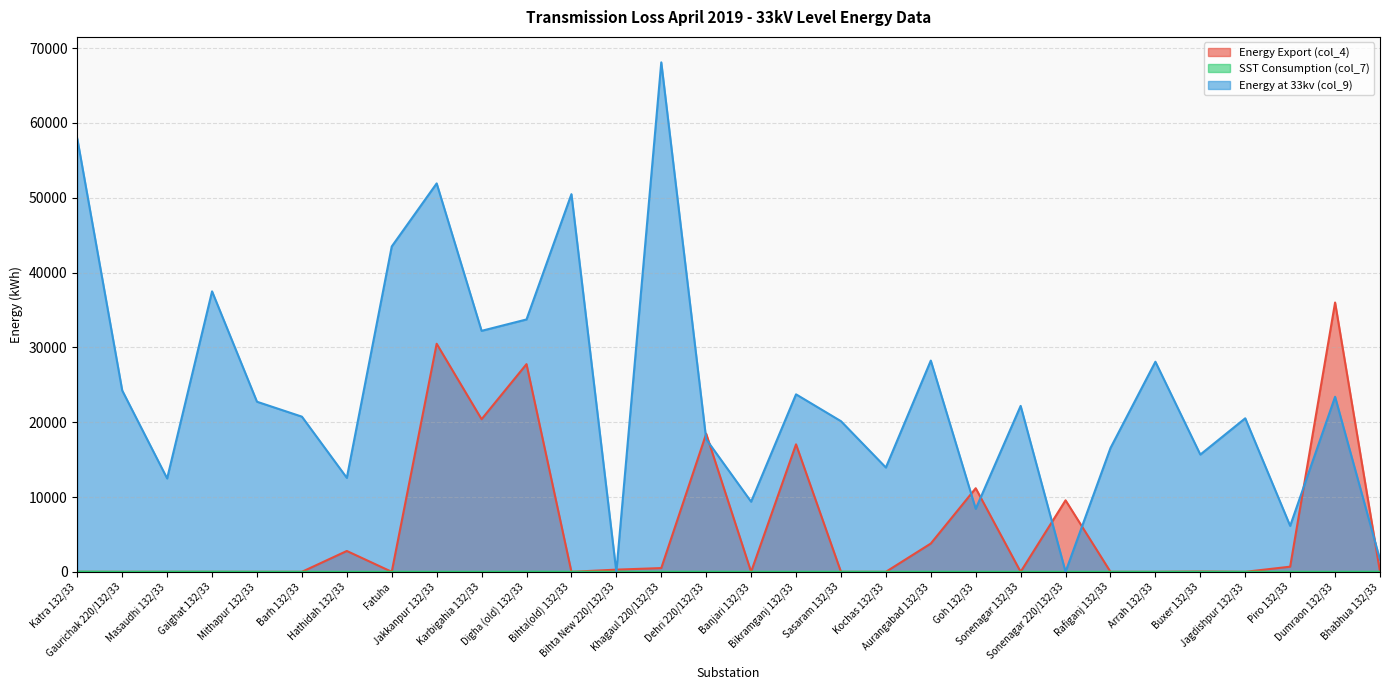

How many intersections are there between SST Consumption (col_7) and Energy at 33kv (col_9)?

2